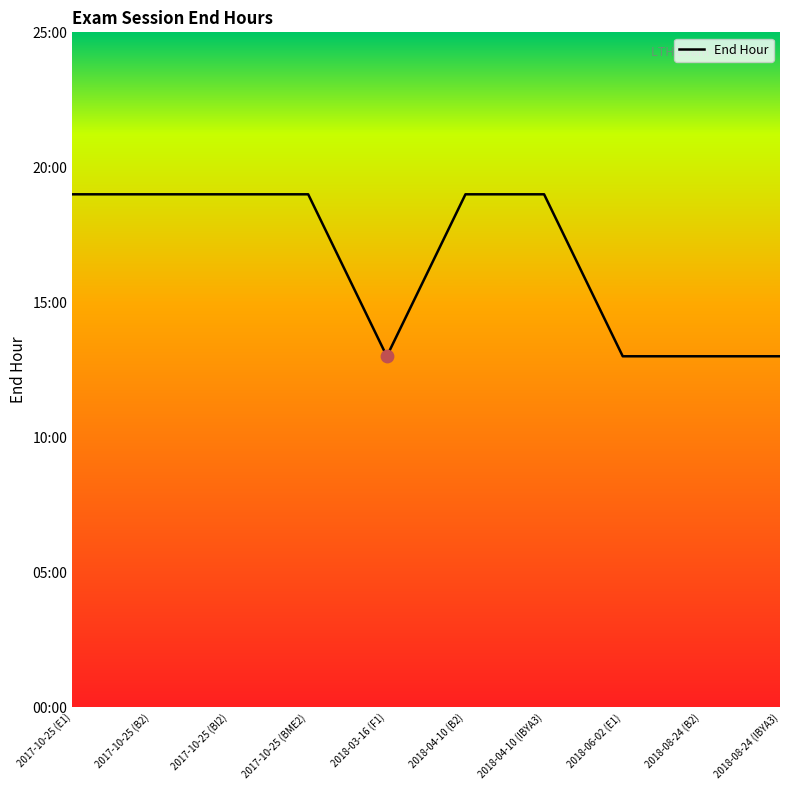

Which has a higher value, 2018-03-16 (F1) or 2017-10-25 (E1)?

2017-10-25 (E1)